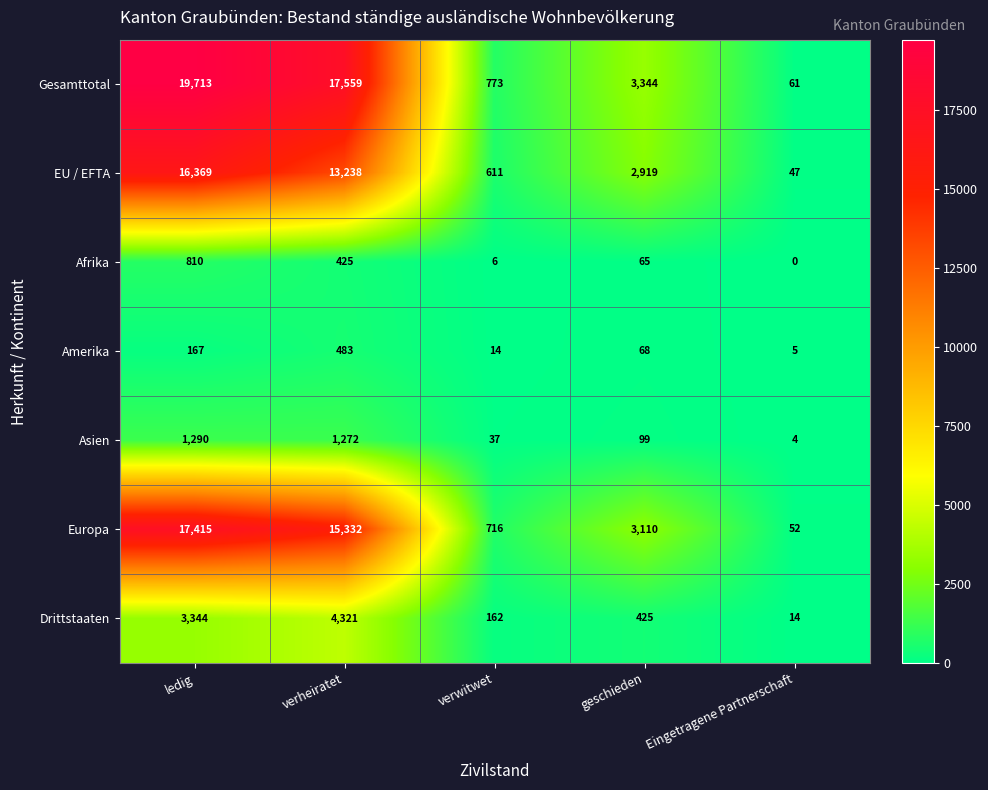

At which label does Asien first exceed 99?

ledig